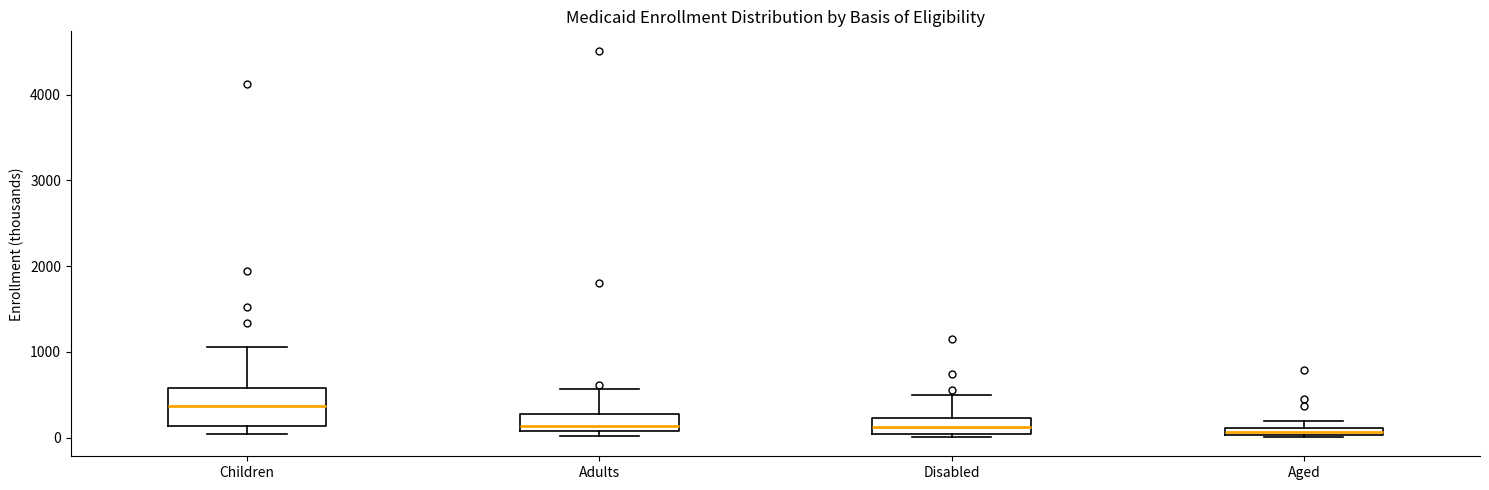

Where is the upper edge of the box for Disabled on the y-axis? The values are not printed on the chart, so give them approximately, as read against the axis.

200